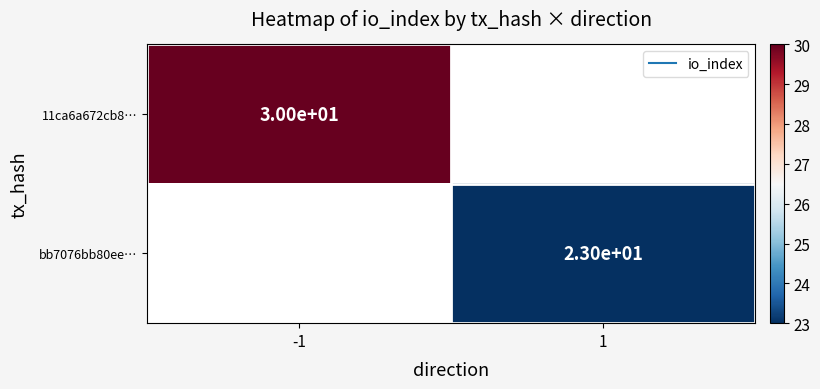

At which category does the chart reach its minimum across all series?

1